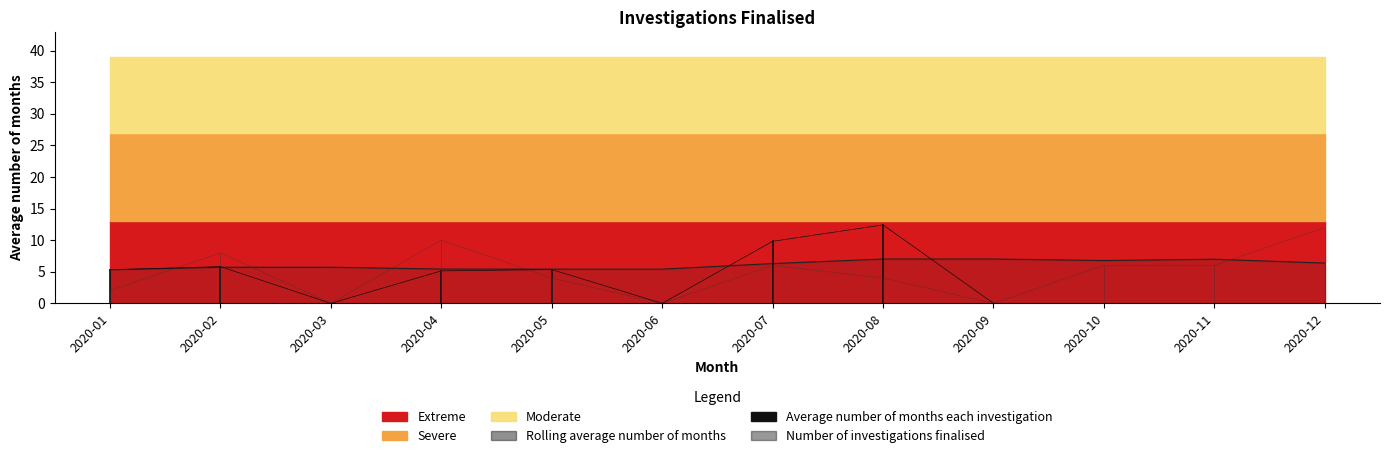

How many values in the Average number of months each investigation series exceed 5?

6